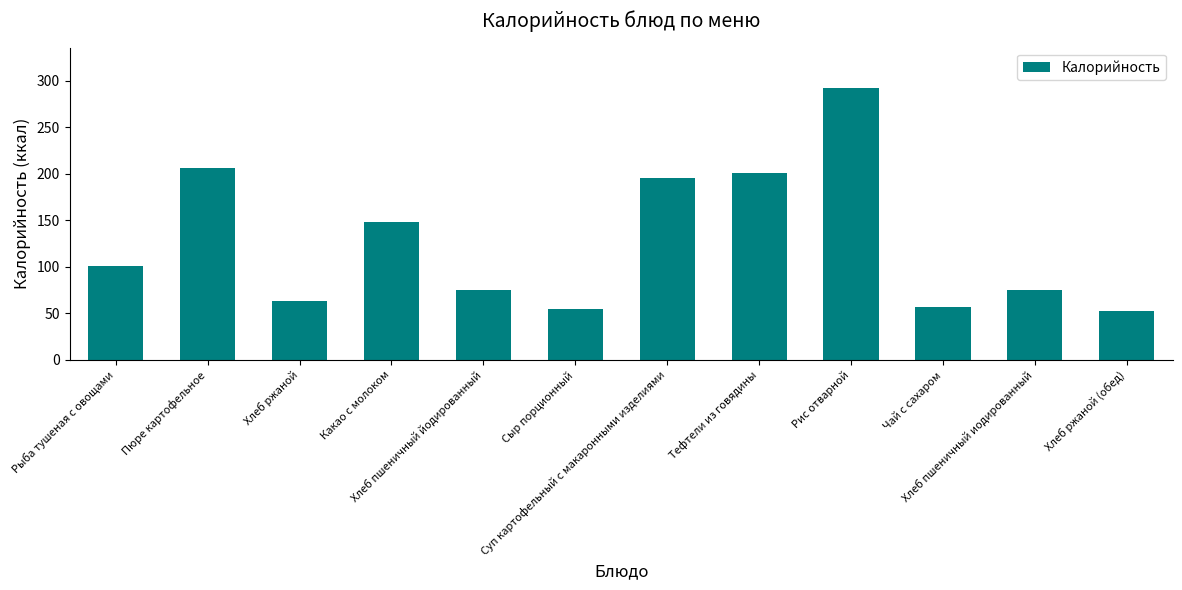

What is the difference between the maximum and minimum values?

239